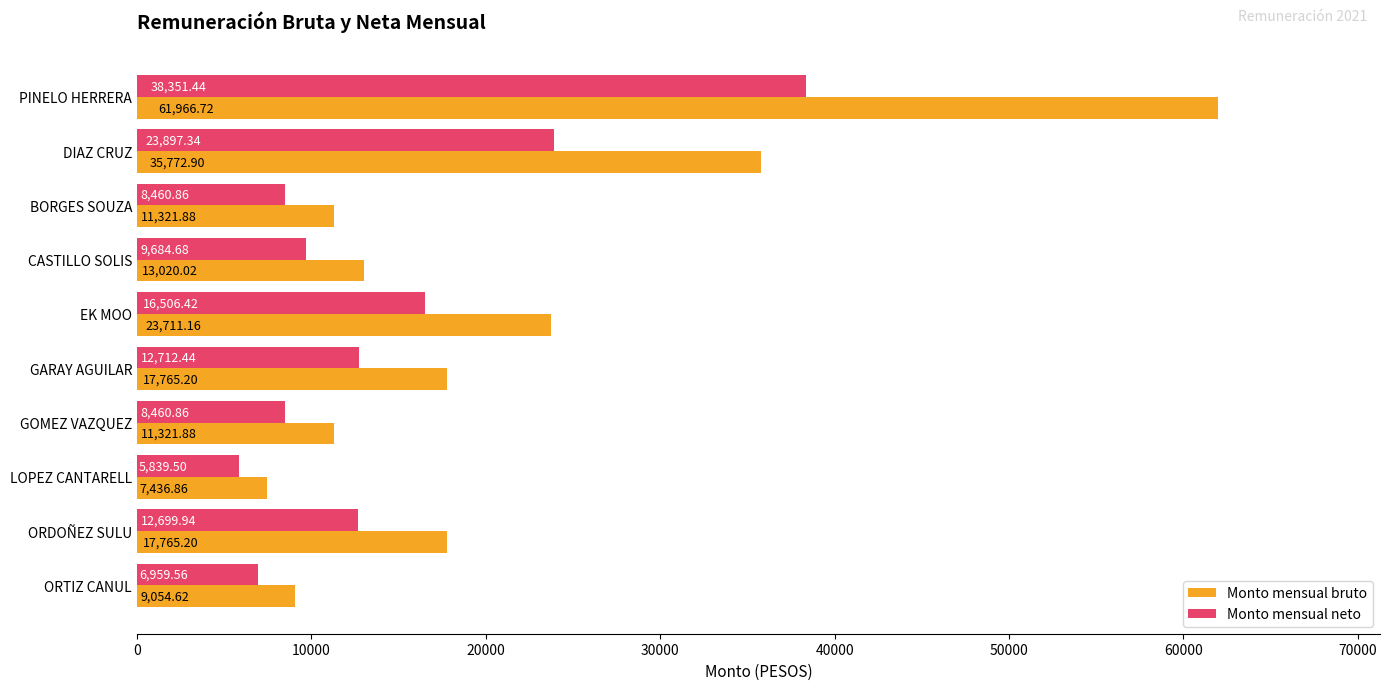

What is the difference between the maximum and minimum values in the Monto mensual bruto series?

54529.9